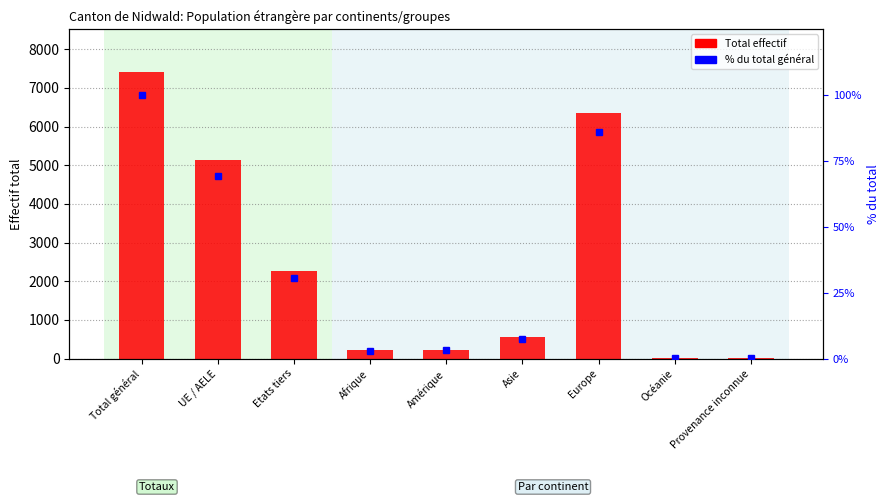

List the labels in order of value, largest first.

Total général, Europe, UE / AELE, Etats tiers, Asie, Amérique, Afrique, Océanie, Provenance inconnue